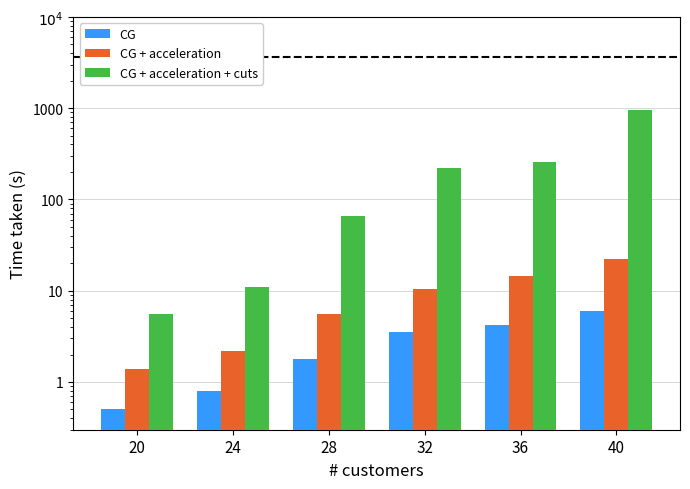

What is the difference between the CG values at 36 and 28?

2.4